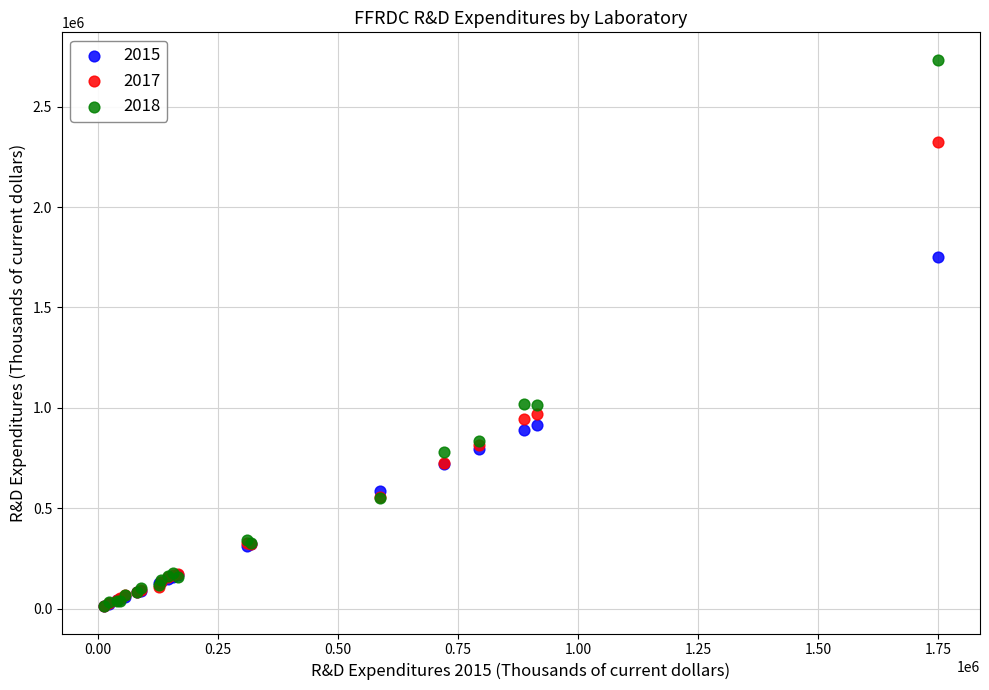

Which series reaches the maximum Y coordinate?

2018